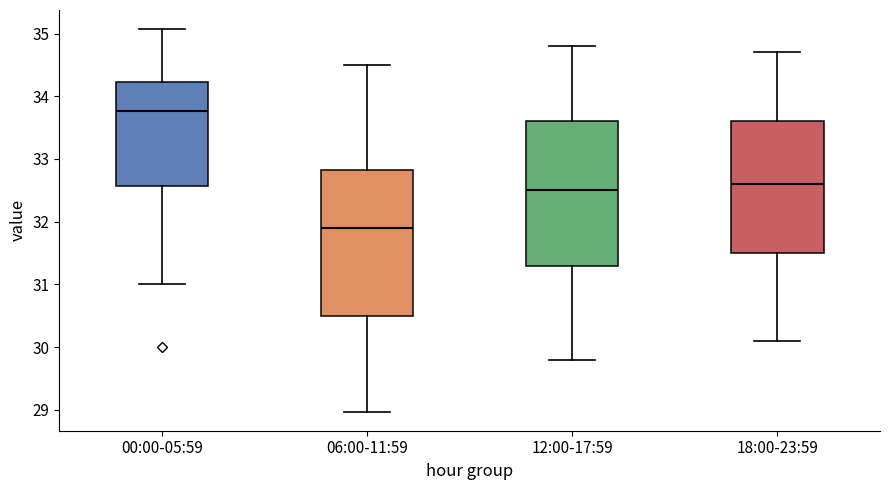

Reading left to right, read every box against the y-axis: the position of its median line, the range the box covers, and the ends of its whiskers. The values are not printed on the chart, so give them approximately, as read against the axis.

00:00-05:59: median 33.8, box 32.6 to 34.2, whiskers 31.0 to 35.1
06:00-11:59: median 31.9, box 30.5 to 32.8, whiskers 29.0 to 34.5
12:00-17:59: median 32.5, box 31.3 to 33.6, whiskers 29.8 to 34.8
18:00-23:59: median 32.6, box 31.5 to 33.6, whiskers 30.1 to 34.7